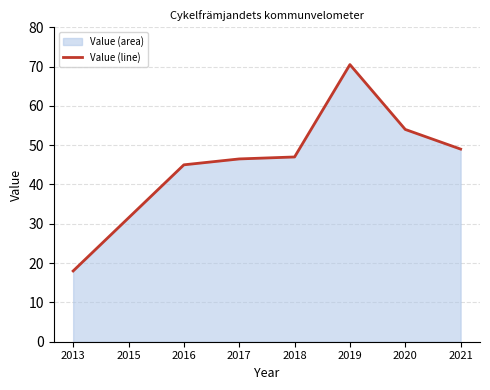

Is it true that the value at 2018 is 23.3?

False